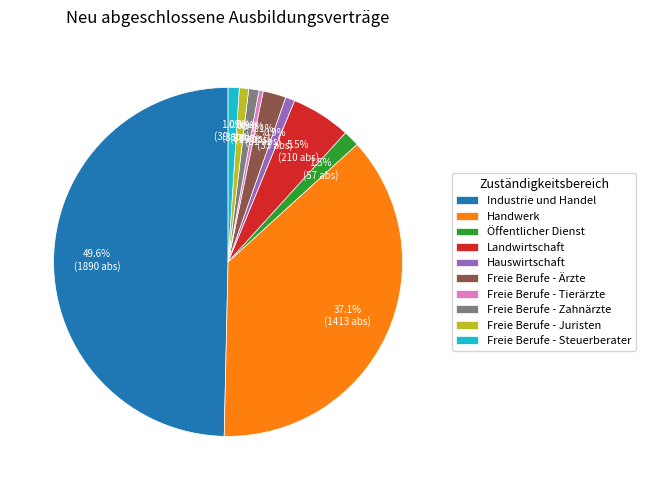

How many slices are in this pie chart?

10